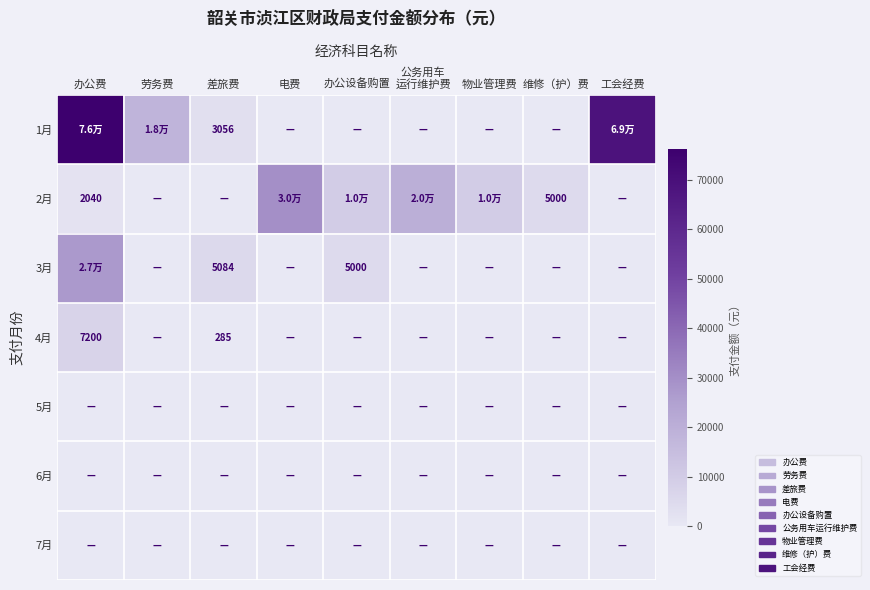

Count the number of categories in the chart.

9